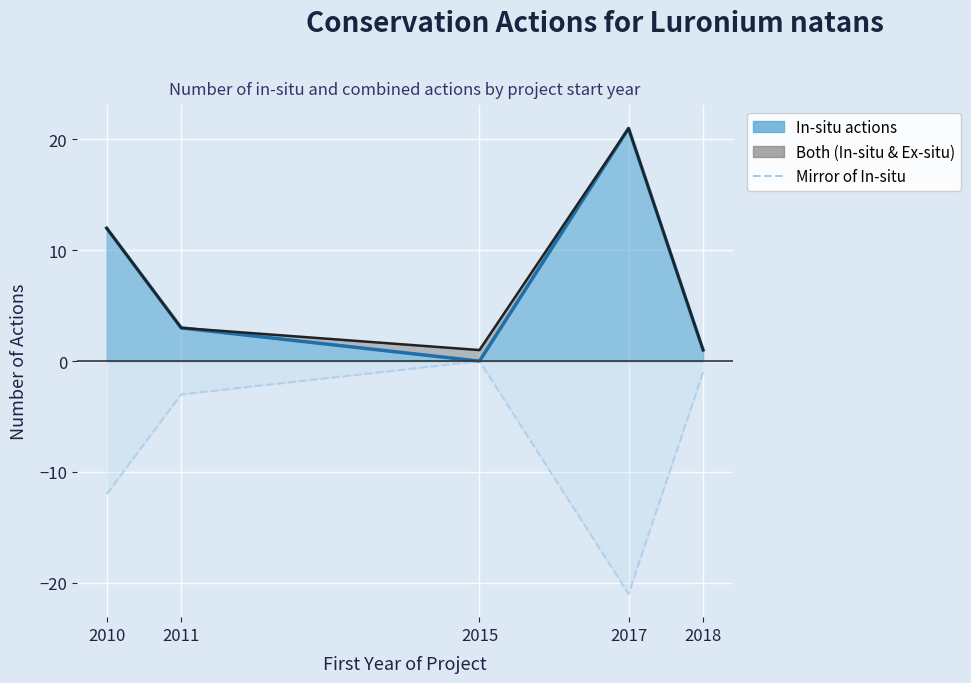

Which series has the largest range (max minus min)?

In-situ actions (line)